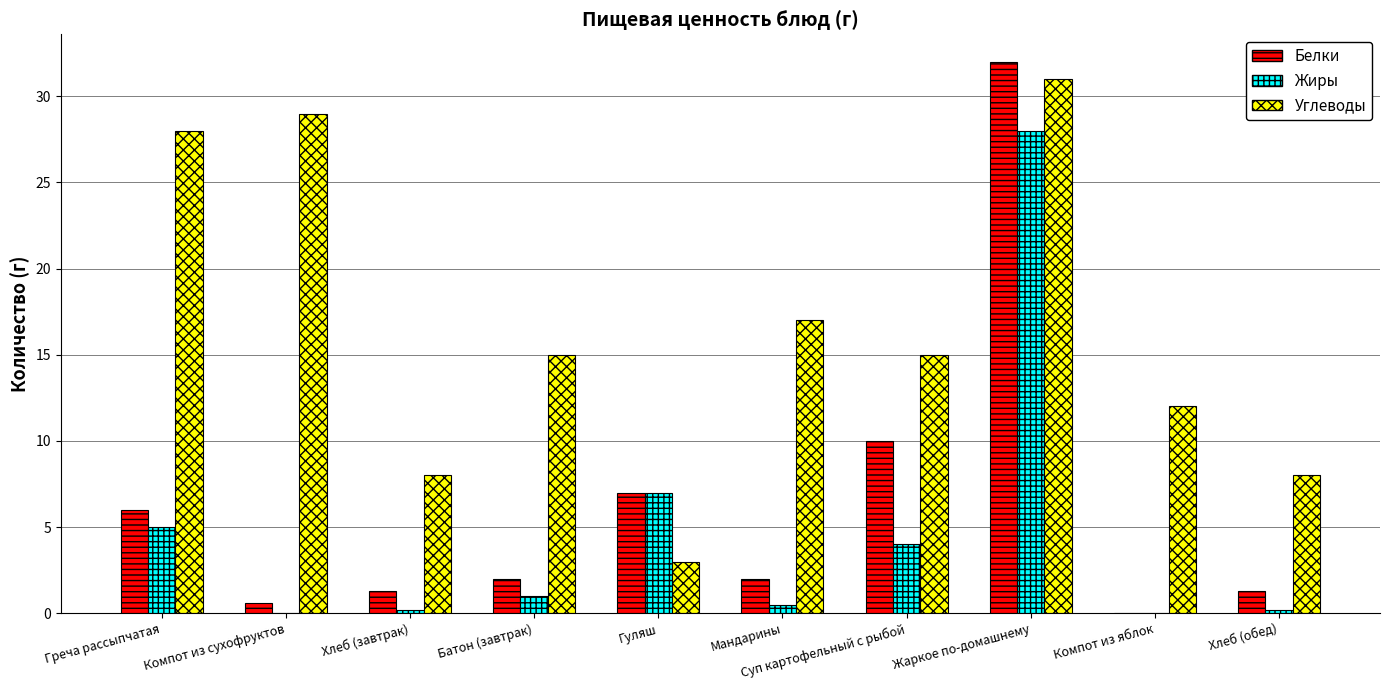

Where is Белки nearest to the value 16?

Суп картофельный с рыбой